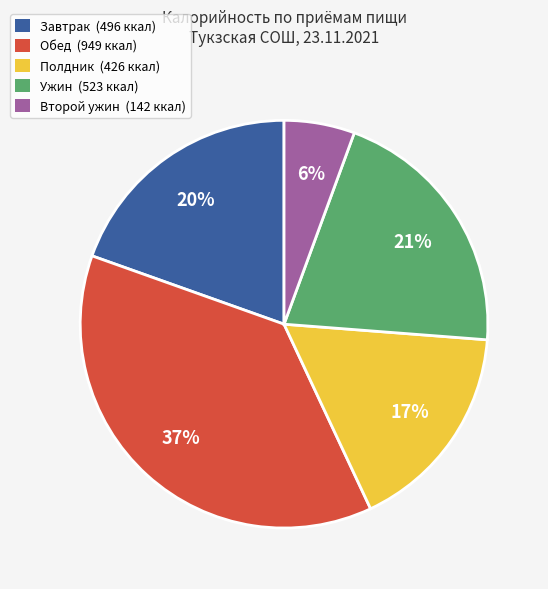

Do Ужин (523 ккал) and Завтрак (496 ккал) together represent more than half of the pie?

No